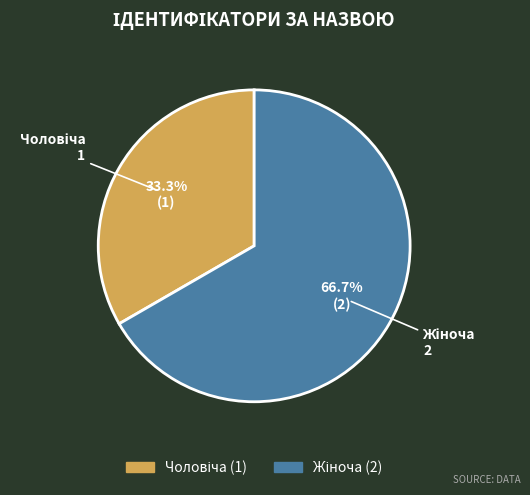

Count the number of slices in the pie.

2